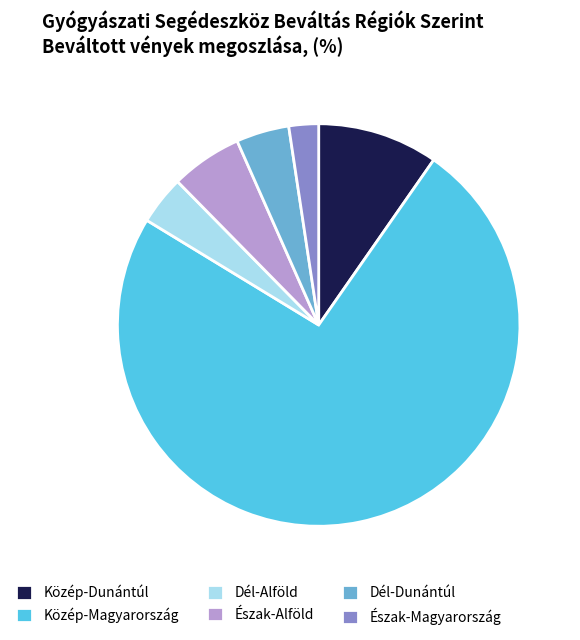

Which category accounts for the majority?

Közép-Magyarország